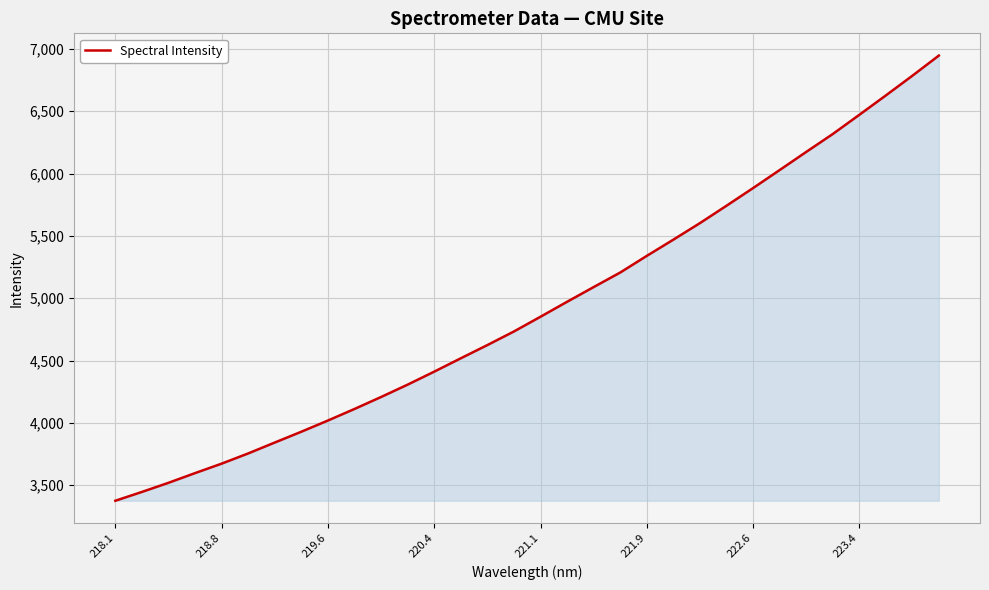

What is the average value?

4924.7